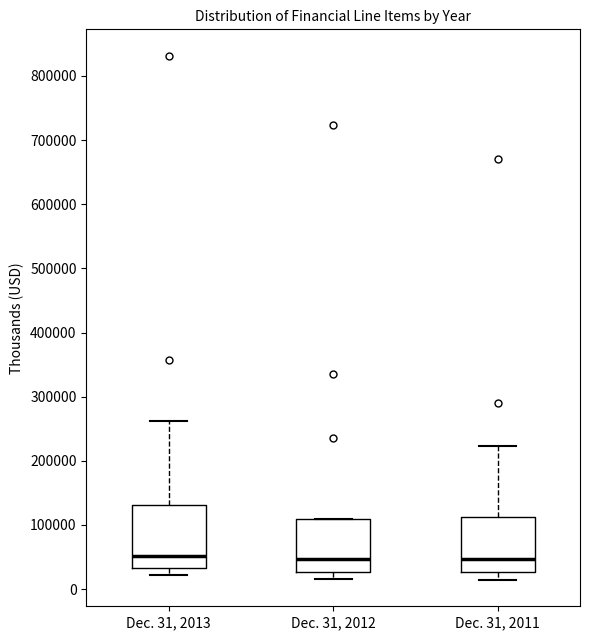

Where does the median line of the box for Dec. 31, 2011 sit on the y-axis? The values are not printed on the chart, so give them approximately, as read against the axis.

50000